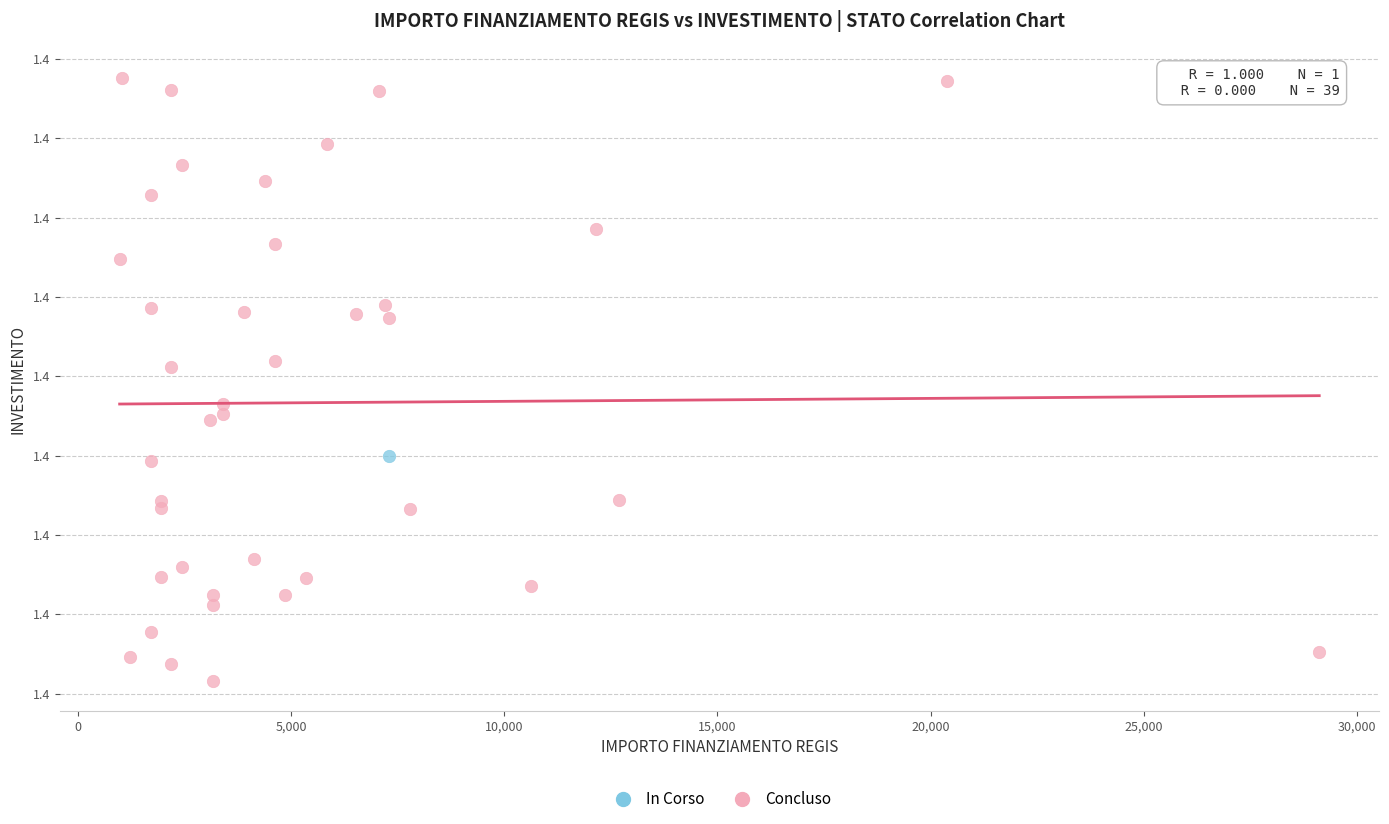

What are all the series names shown in the legend?

In Corso, Concluso